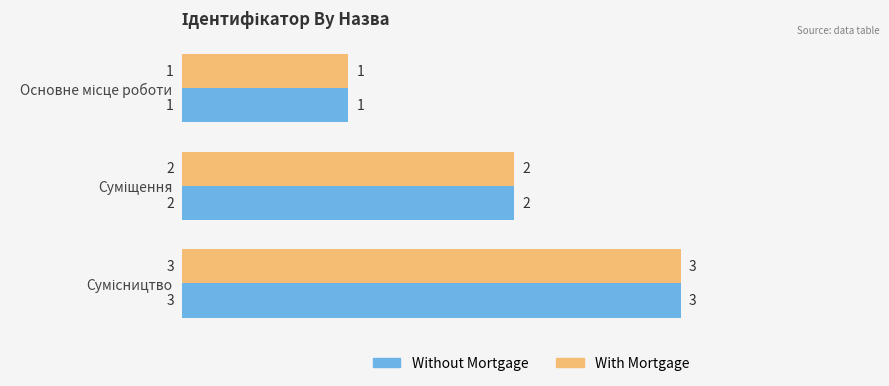

Count the Without Mortgage values in the range 1 to 3.

3